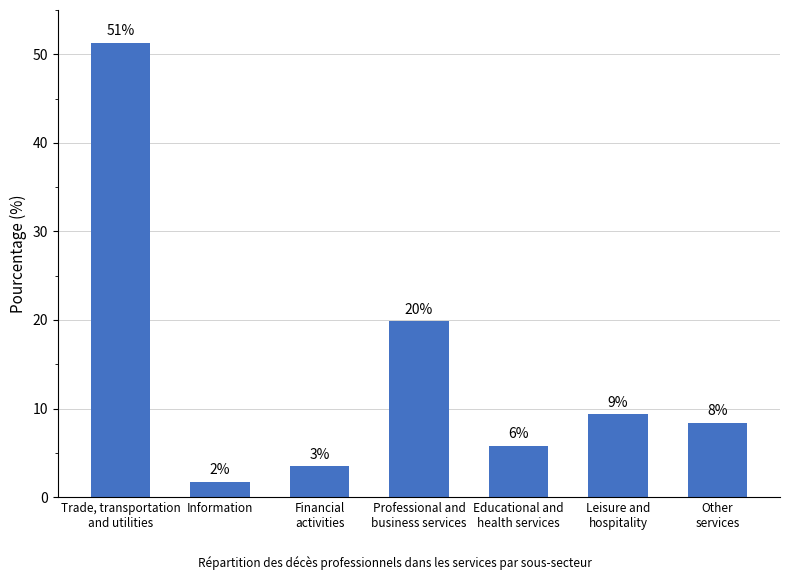

What is the difference between the maximum and second lowest values?

47.9